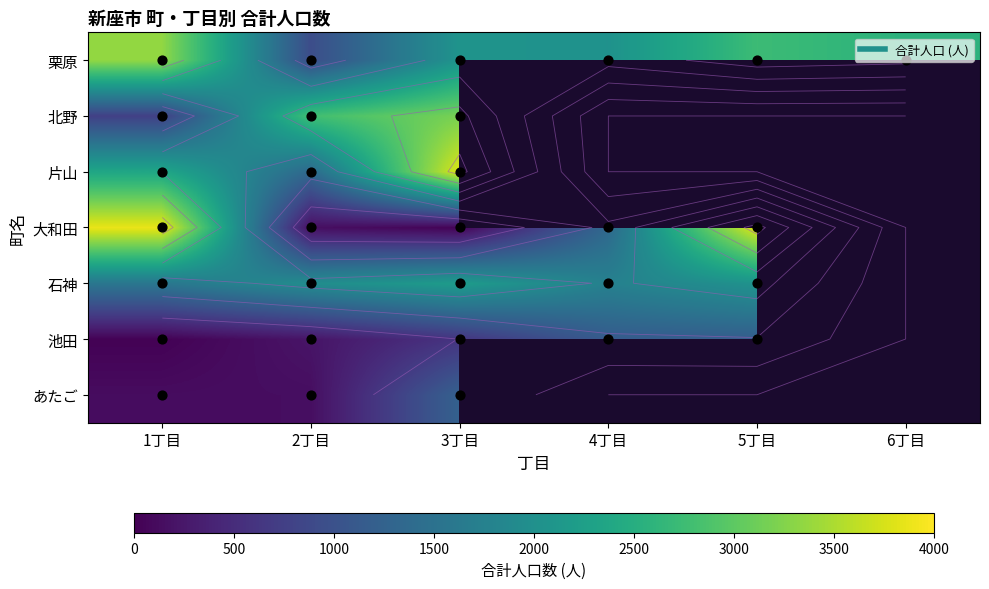

How many categories are shown in the chart?

6